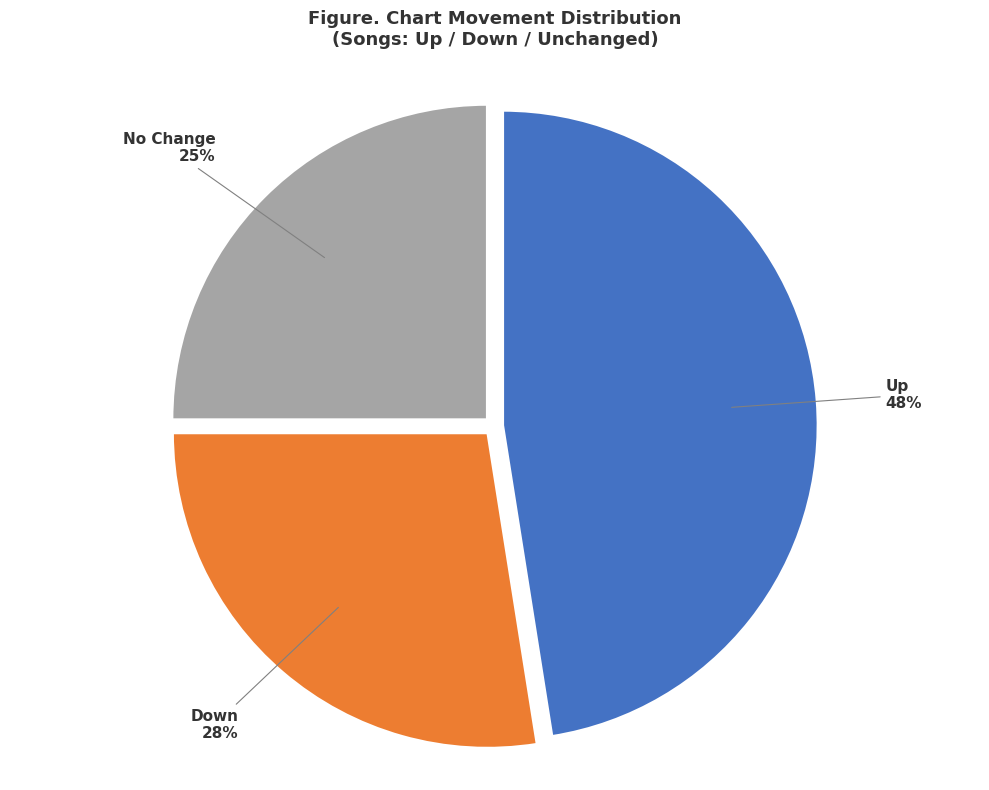

Which has a higher value, Down or No Change?

Down